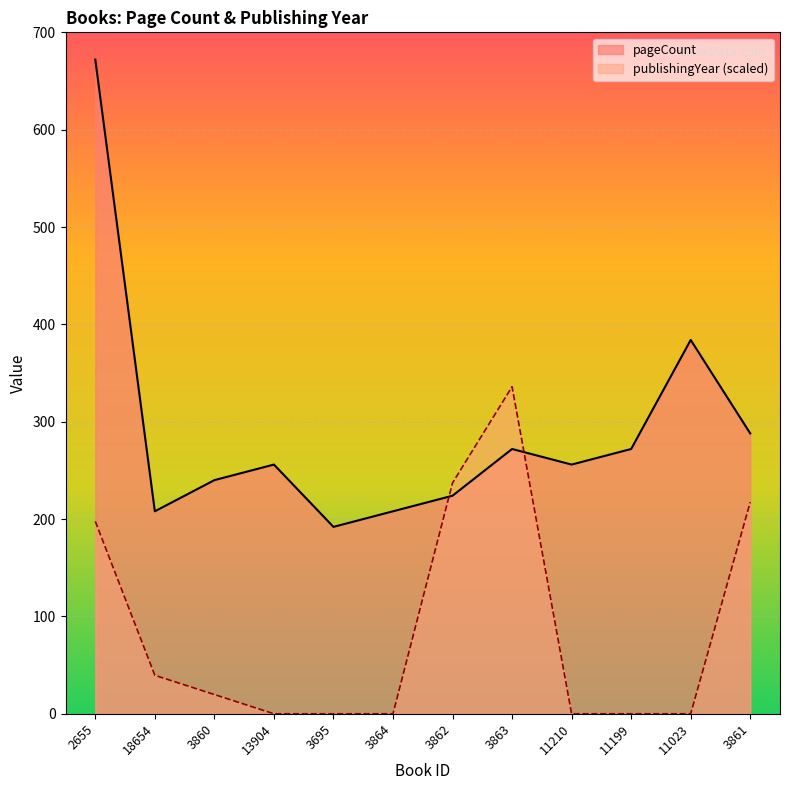

What is the highest value of the pageCount series?

672.0